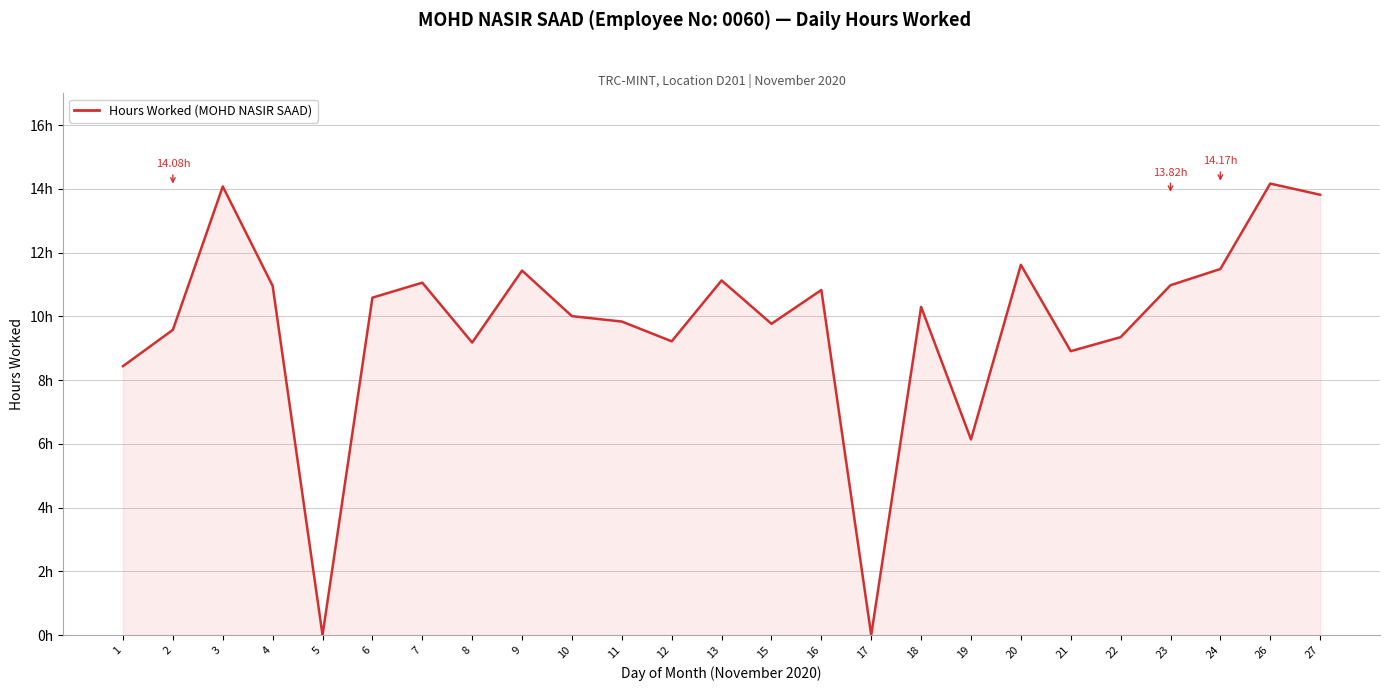

Does the chart have visible grid lines?

Yes